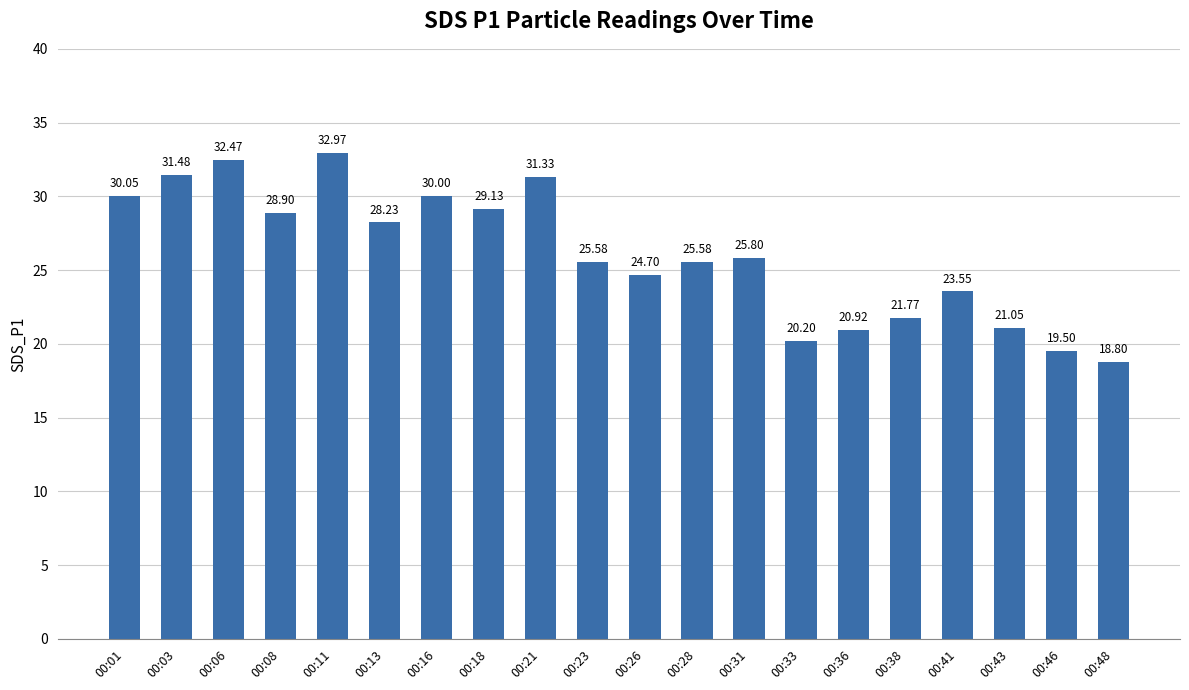

At which label is the value closest to 25?

00:26